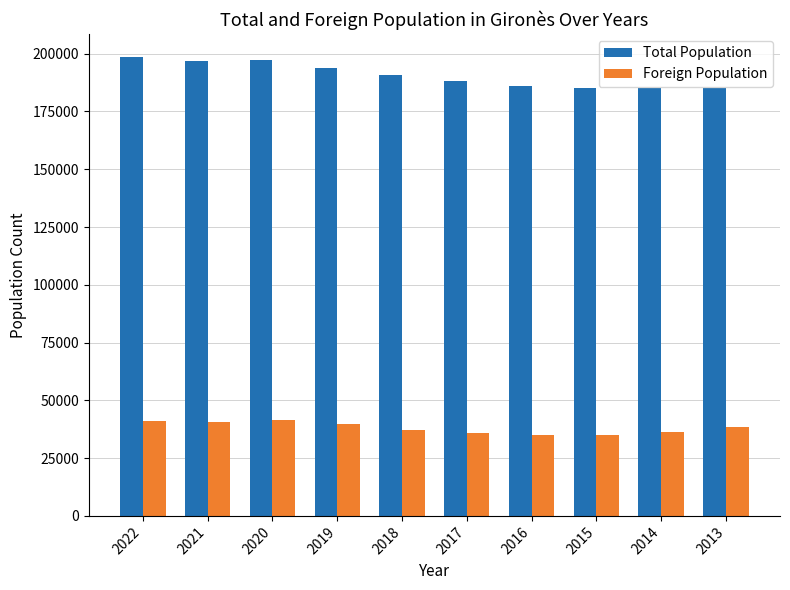

List the series in order of their peak value, lowest first.

Foreign Population, Total Population